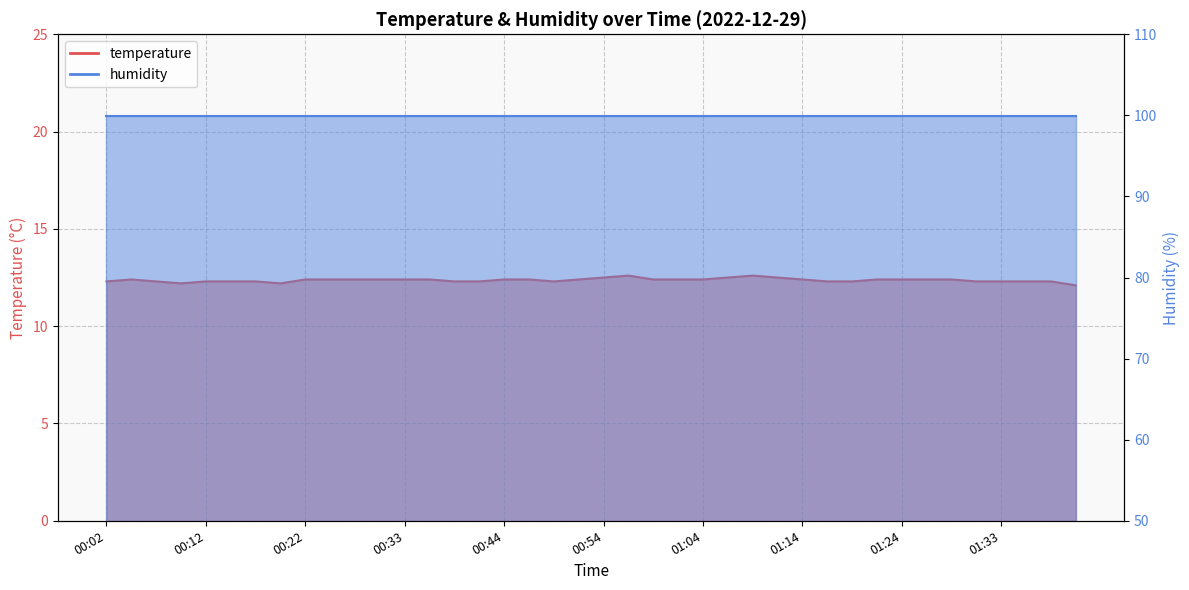

What is the label of the 2nd point from the right?

01:38